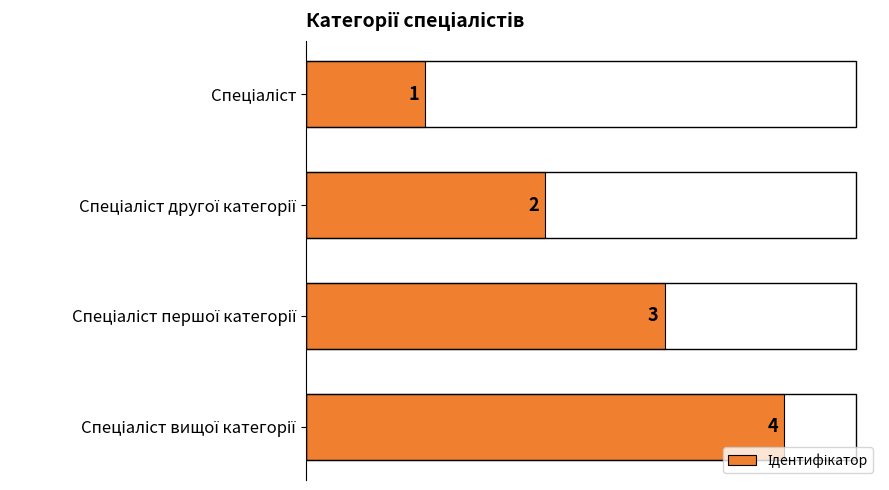

Count the values in the range 2 to 4.

3